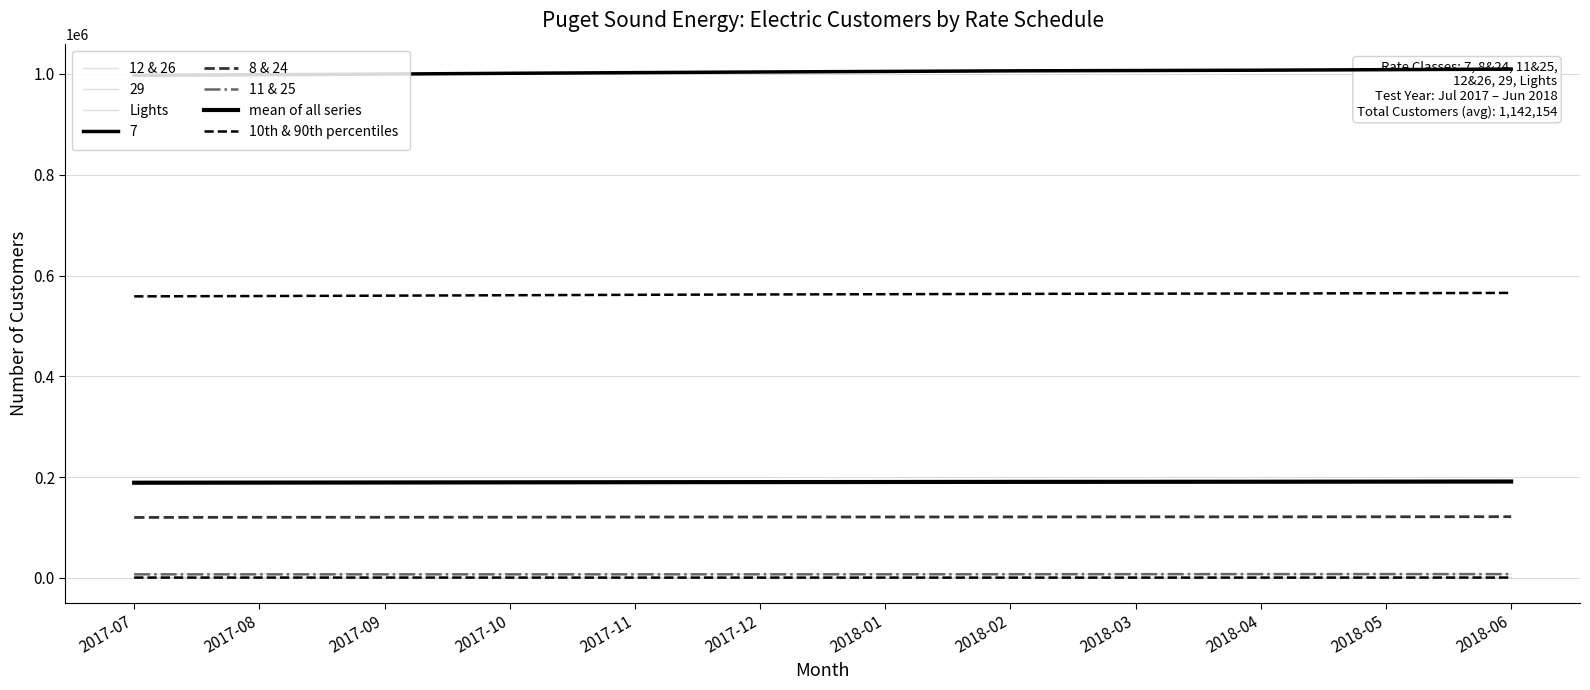

True or false: 11 & 25 and 10th & 90th percentiles cross at least once.

False